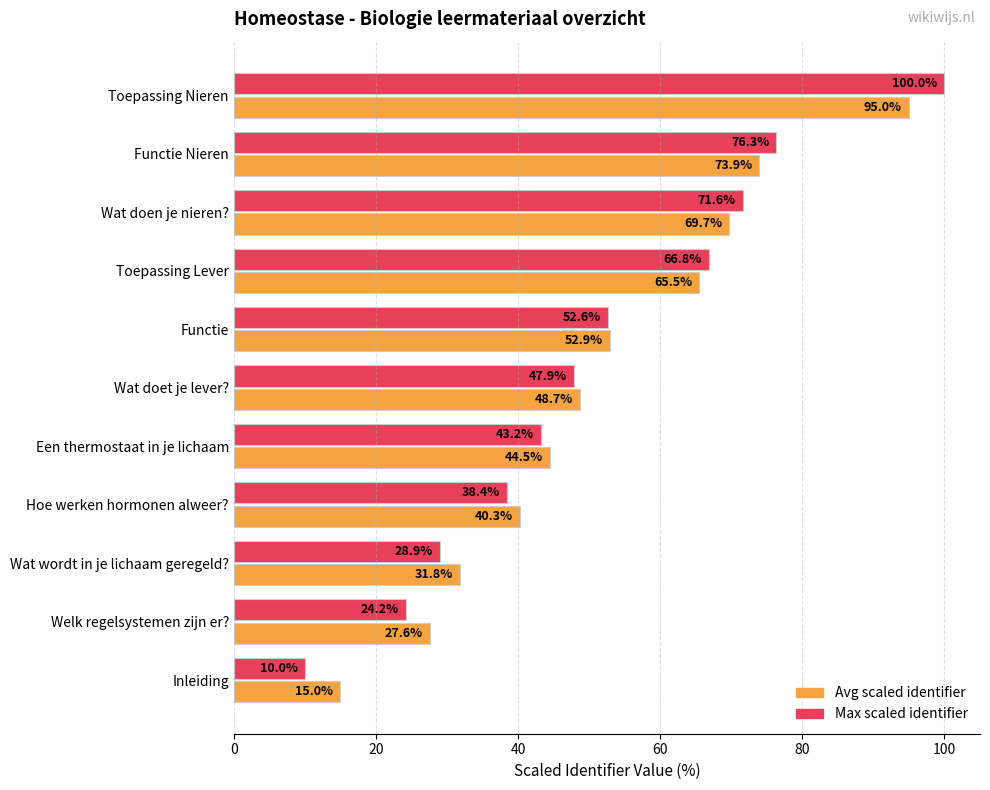

What is the minimum value shown in the chart?

10.0